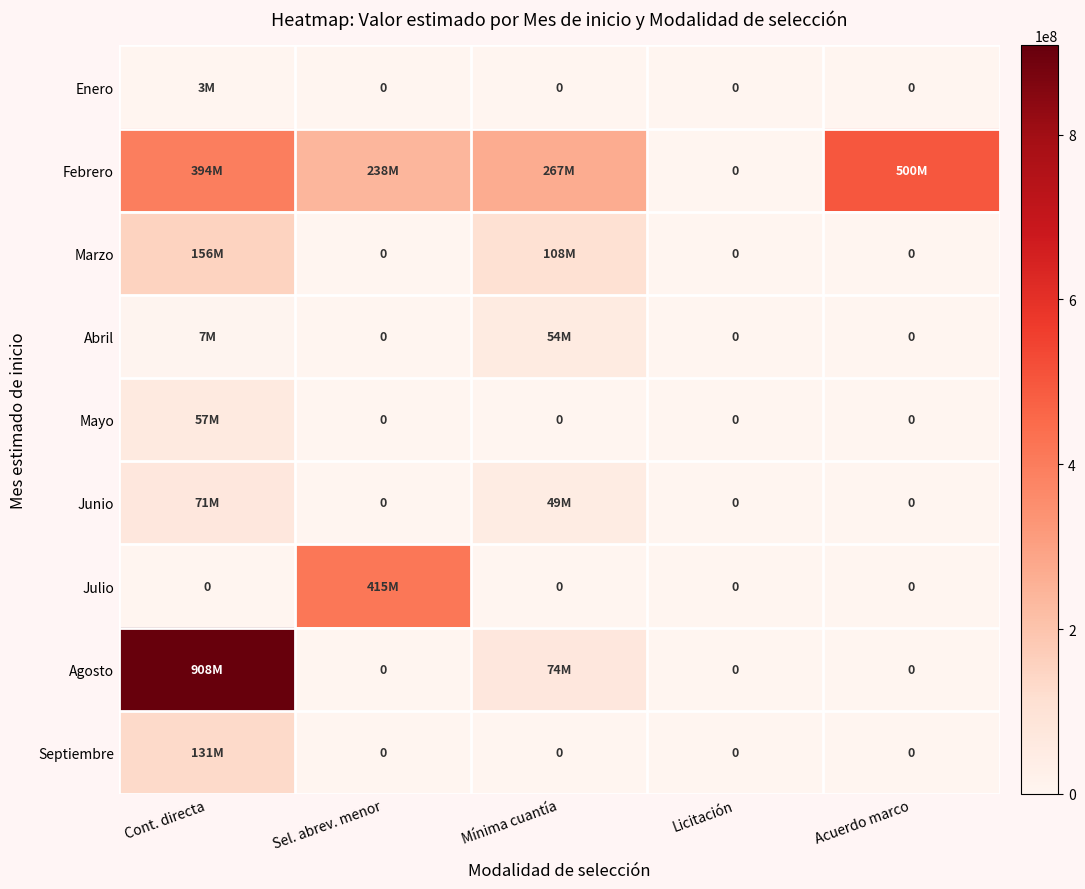

Rank the series by their maximum value, from lowest to highest.

Enero, Abril, Mayo, Junio, Septiembre, Marzo, Julio, Febrero, Agosto